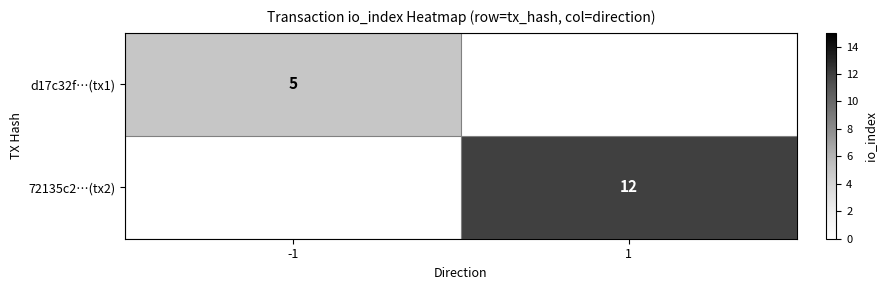

The value of d17c32f…(tx1) at -1 is 8. True or false?

False